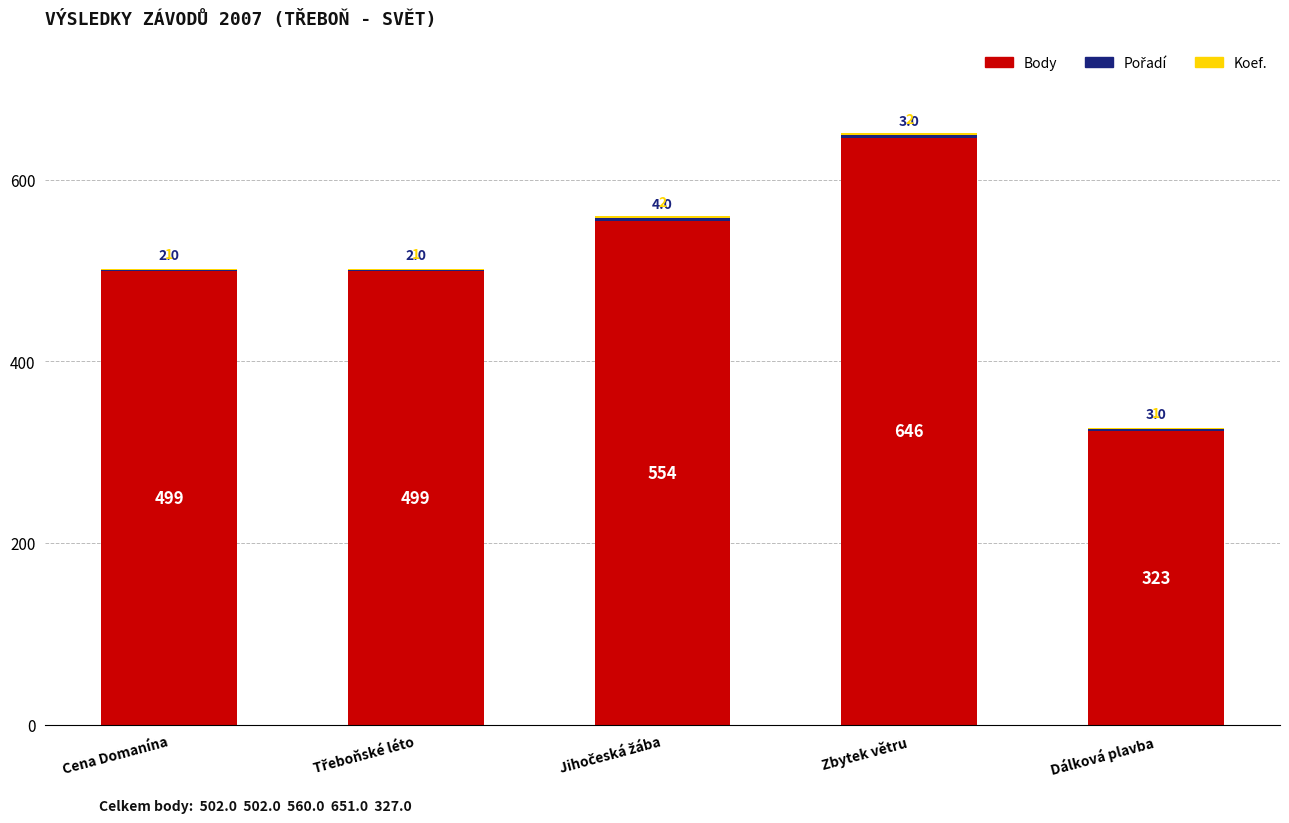

Are the bars grouped side by side (vs. stacked)?

No